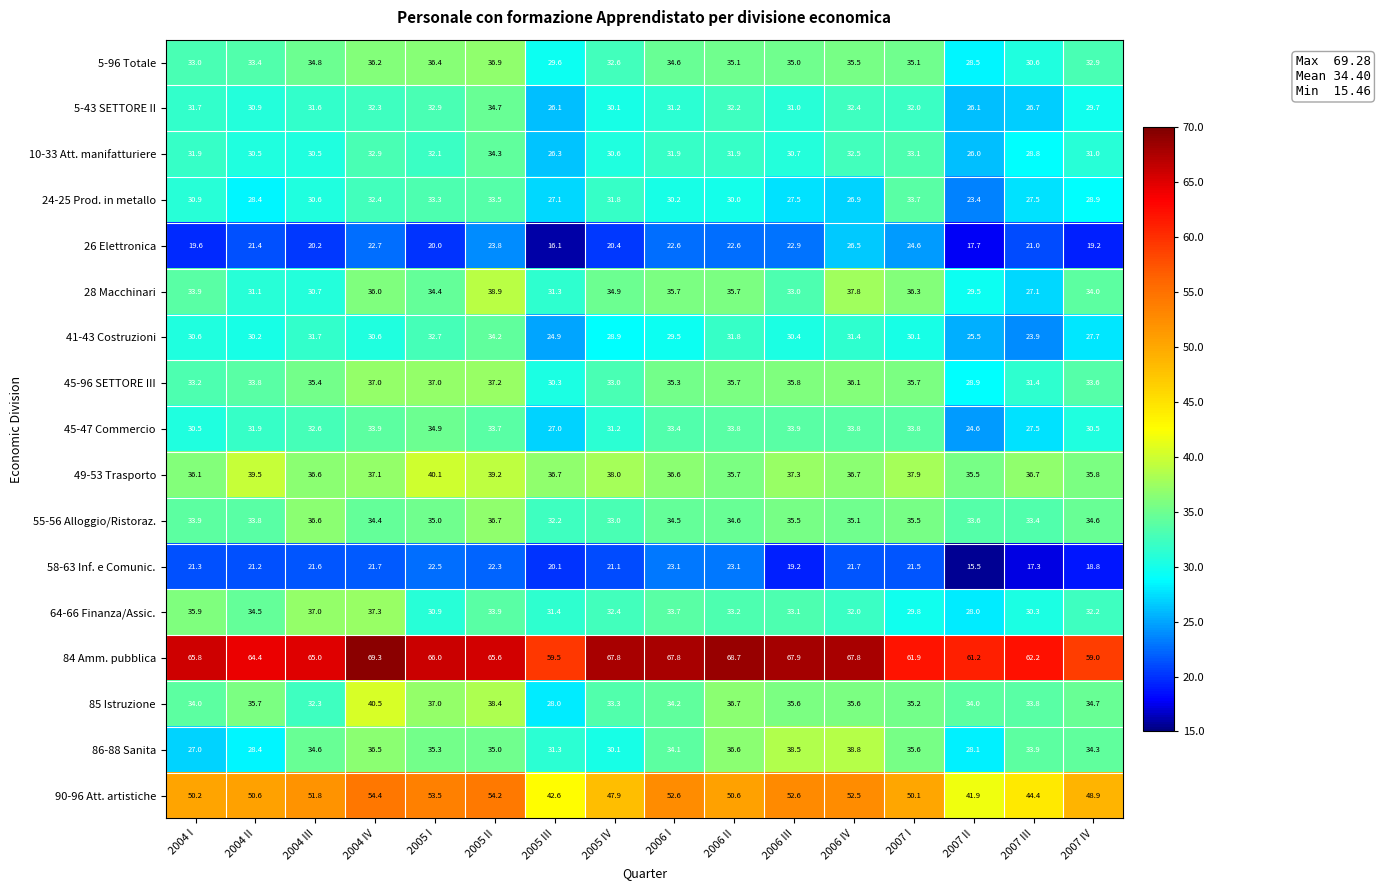

What is the lowest value of the 90-96 Att. artistiche series?

41.9